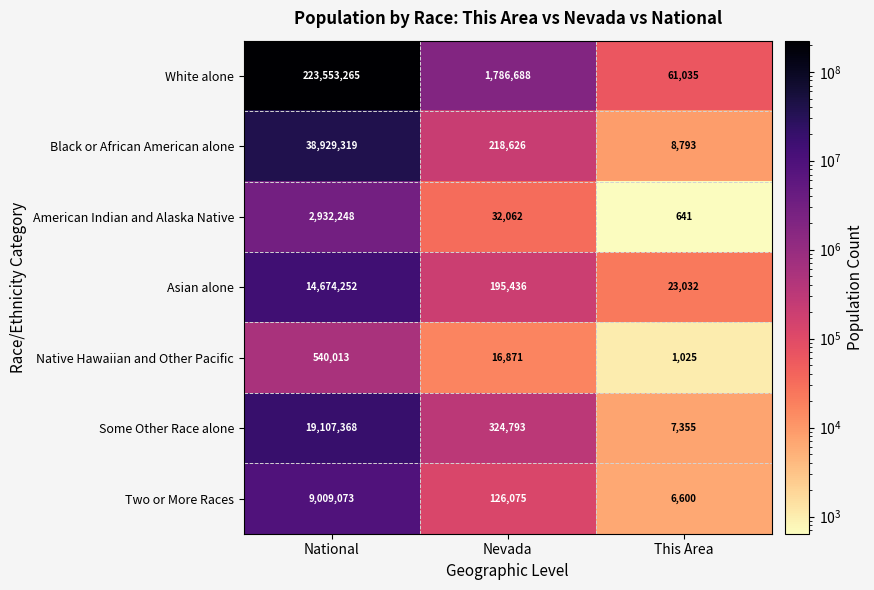

Which label corresponds to the smallest value in the chart?

This Area